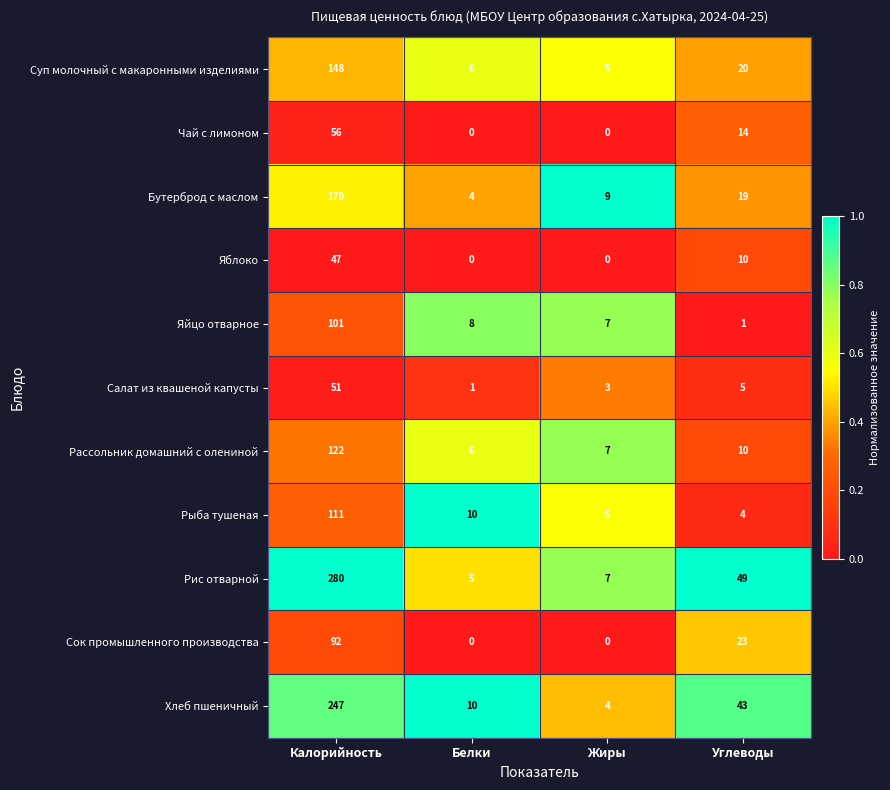

Count the Яблоко values in the range 0 to 47.

4